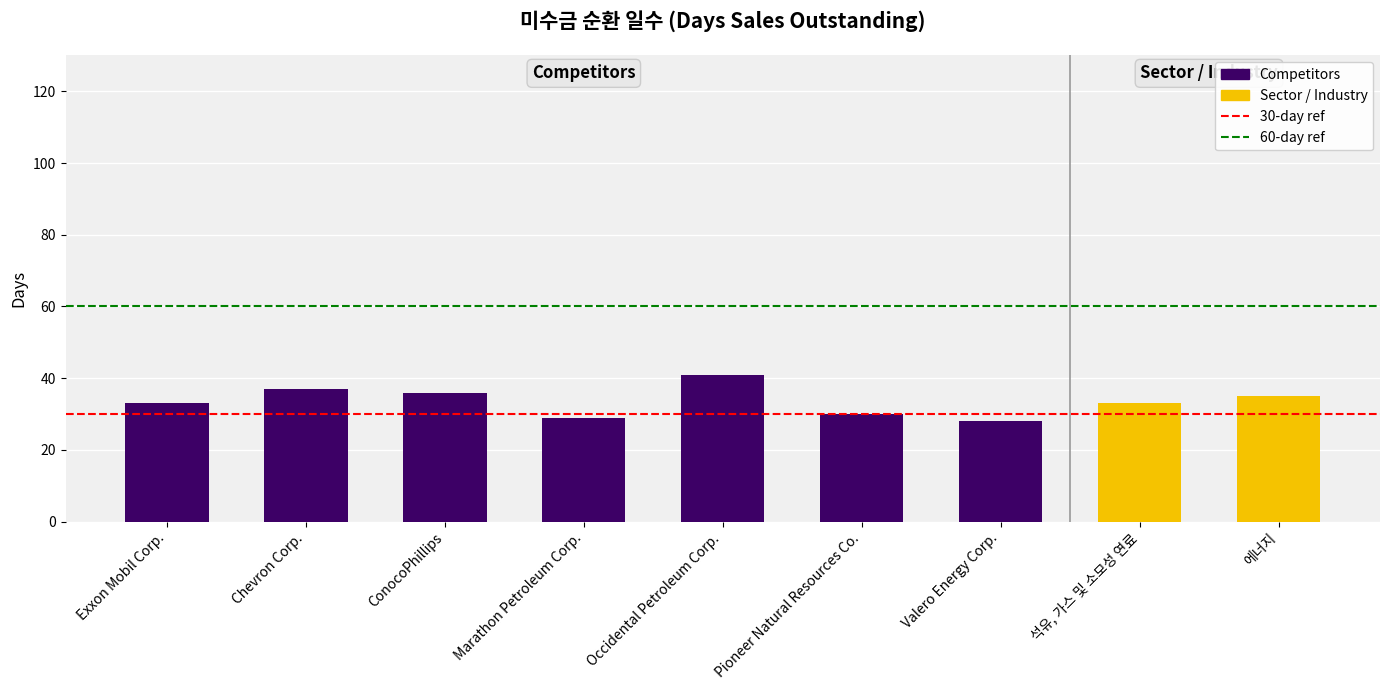

What is the sum of the values at 석유, 가스 및 소모성 연료 and Pioneer Natural Resources Co.?

63